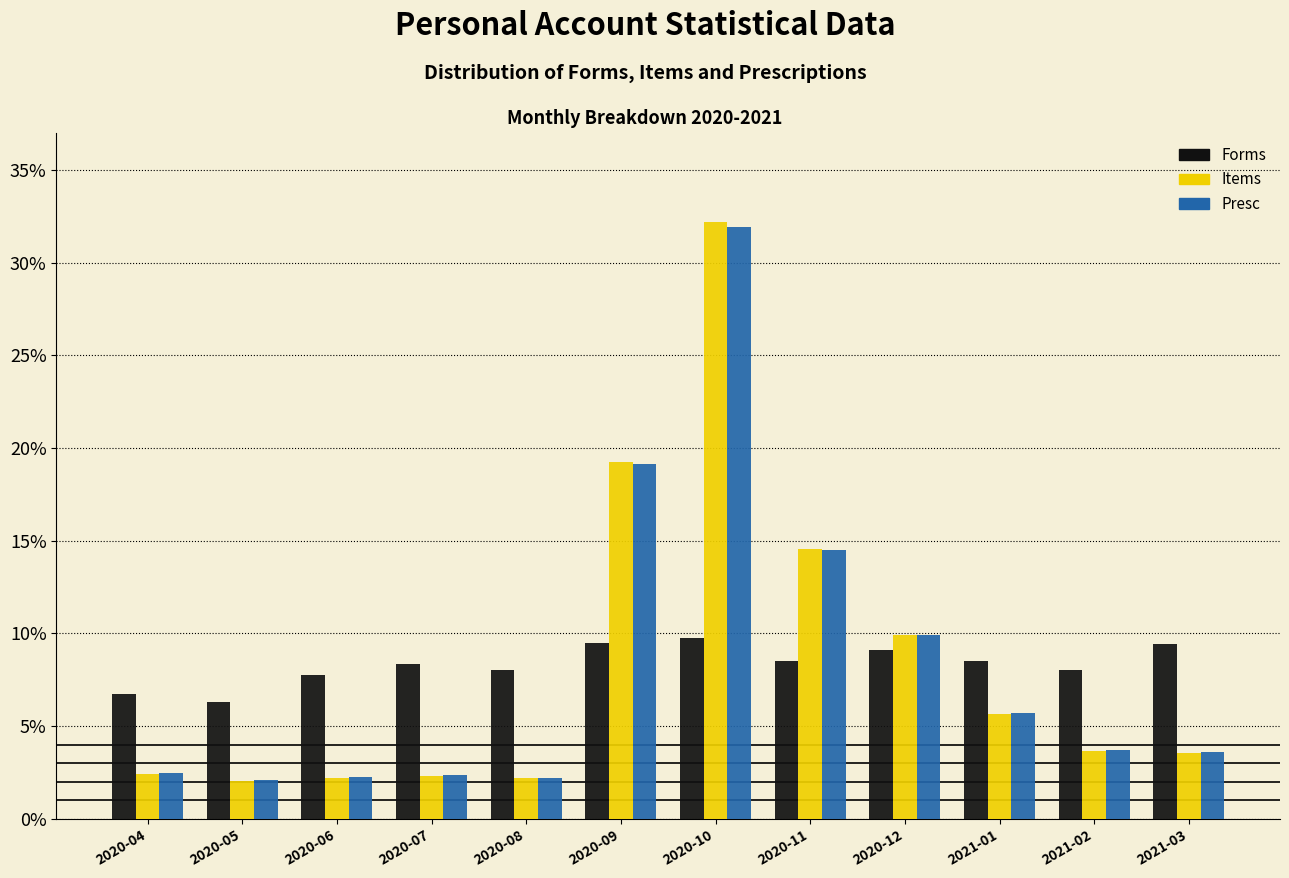

At which category is the sum across all series the highest?

2020-10